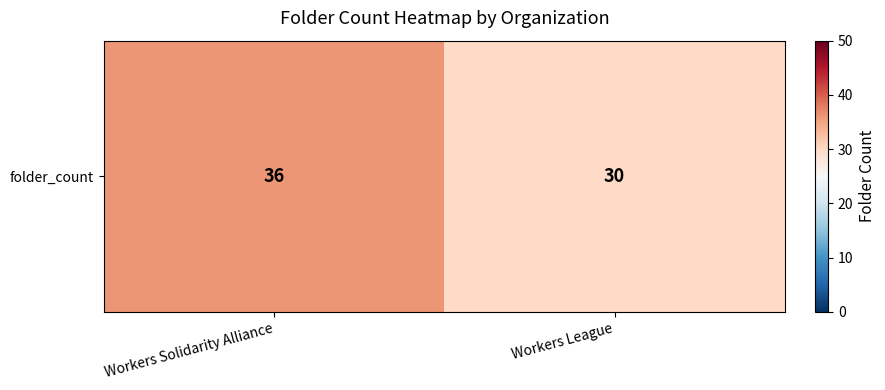

What is the sum of all values?

66